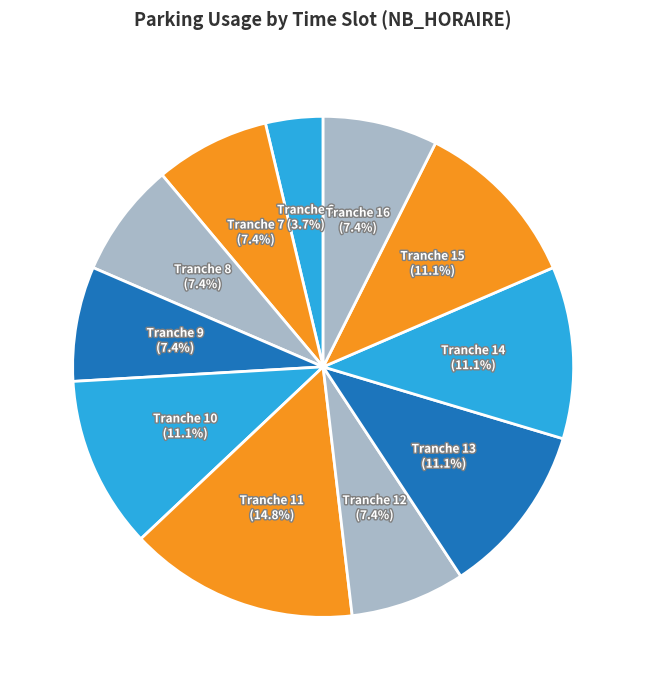

Which slice is the smallest?

Tranche 6